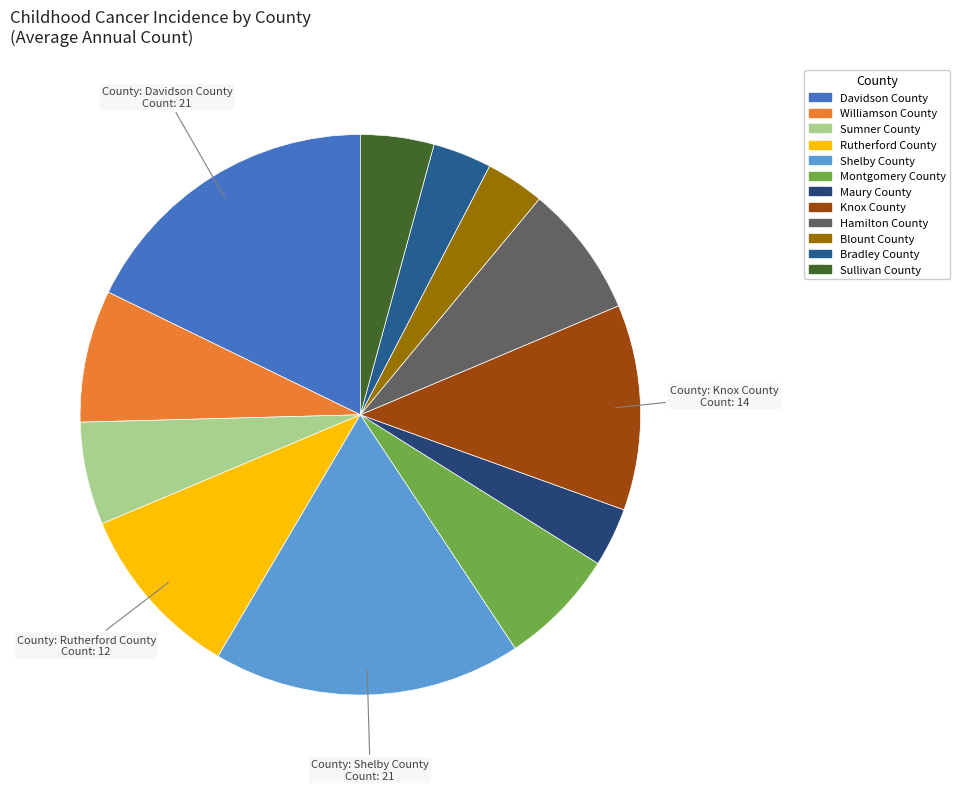

Count the number of slices in the pie.

12